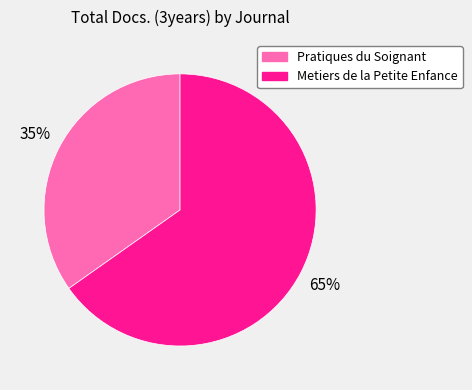

To the nearest percent, what portion does Pratiques du Soignant represent?

35%